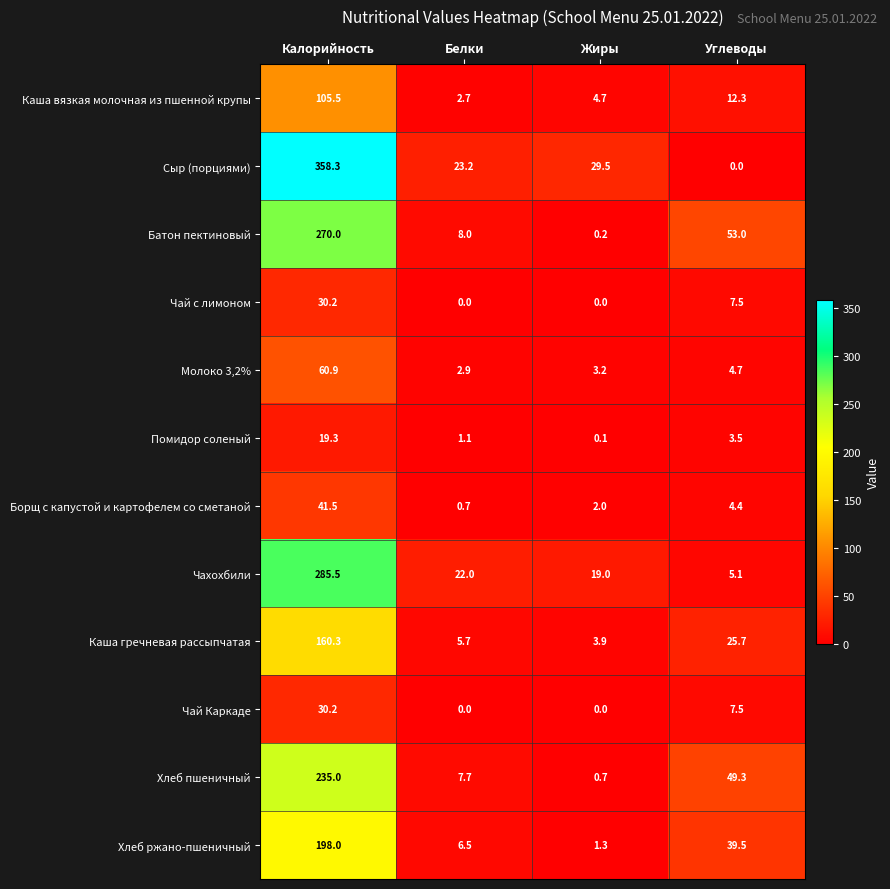

How many data points does each series have?

4